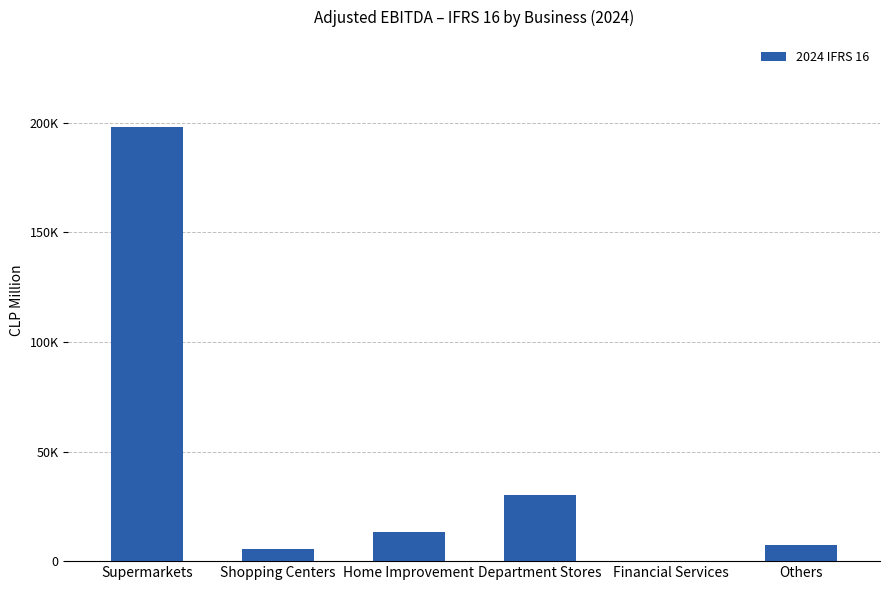

Between Financial Services and Supermarkets, which is larger?

Supermarkets